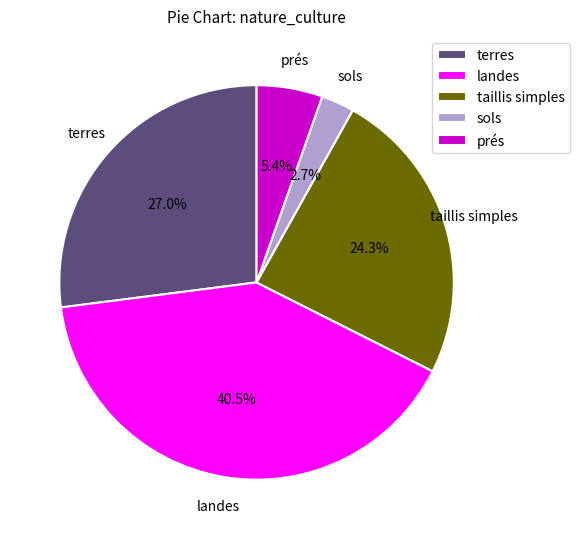

Between terres and sols, which is larger?

terres